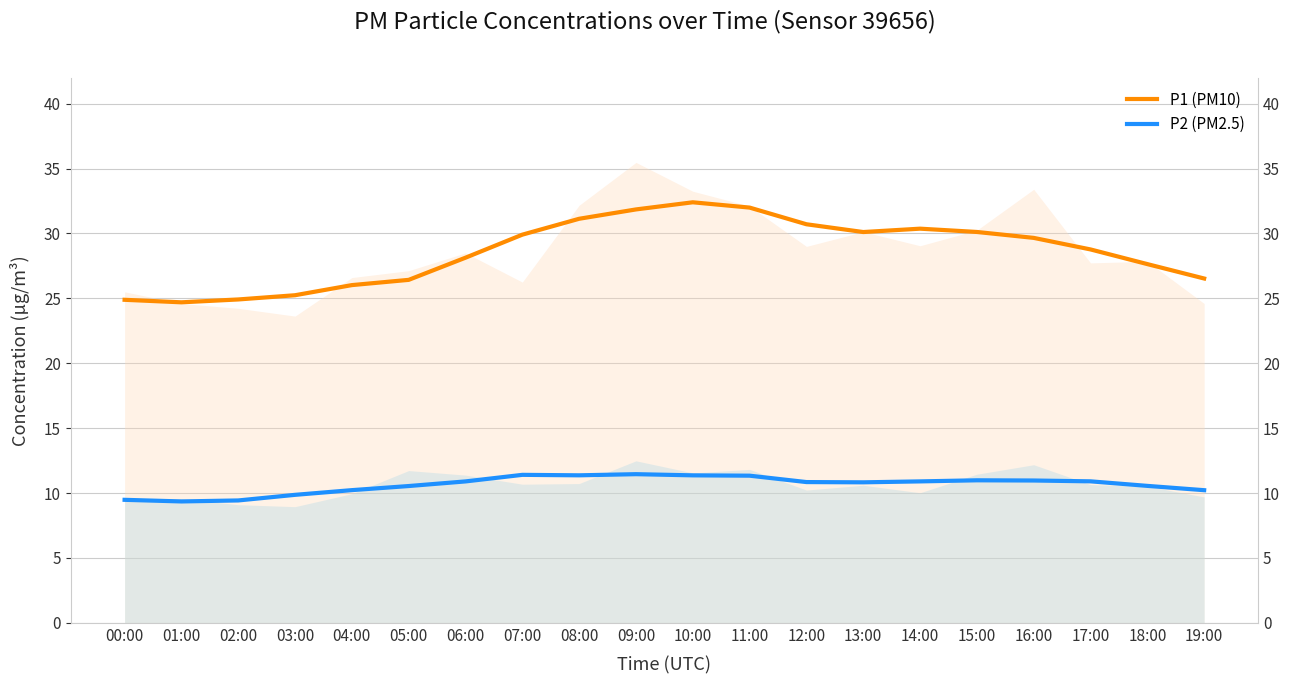

What is the value of the P1 (PM10) point at the 2nd from the left?

24.7